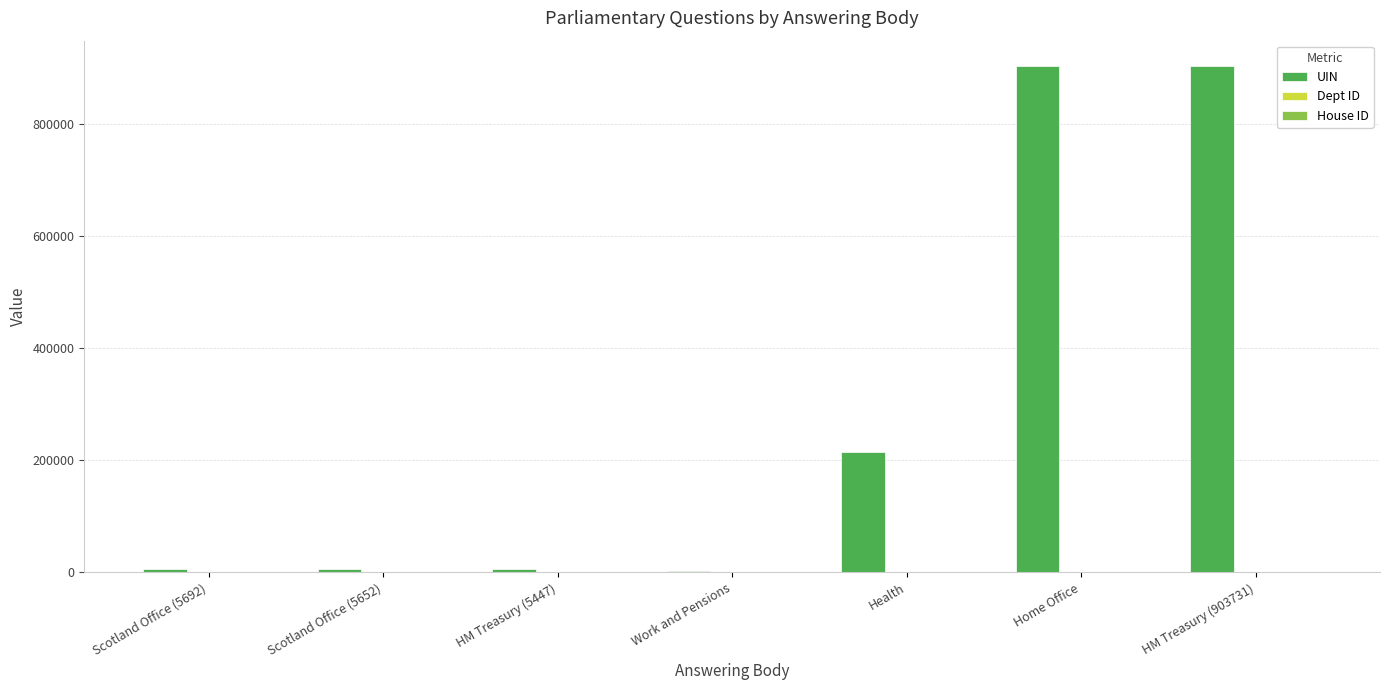

What is the maximum value shown in the chart?

903852